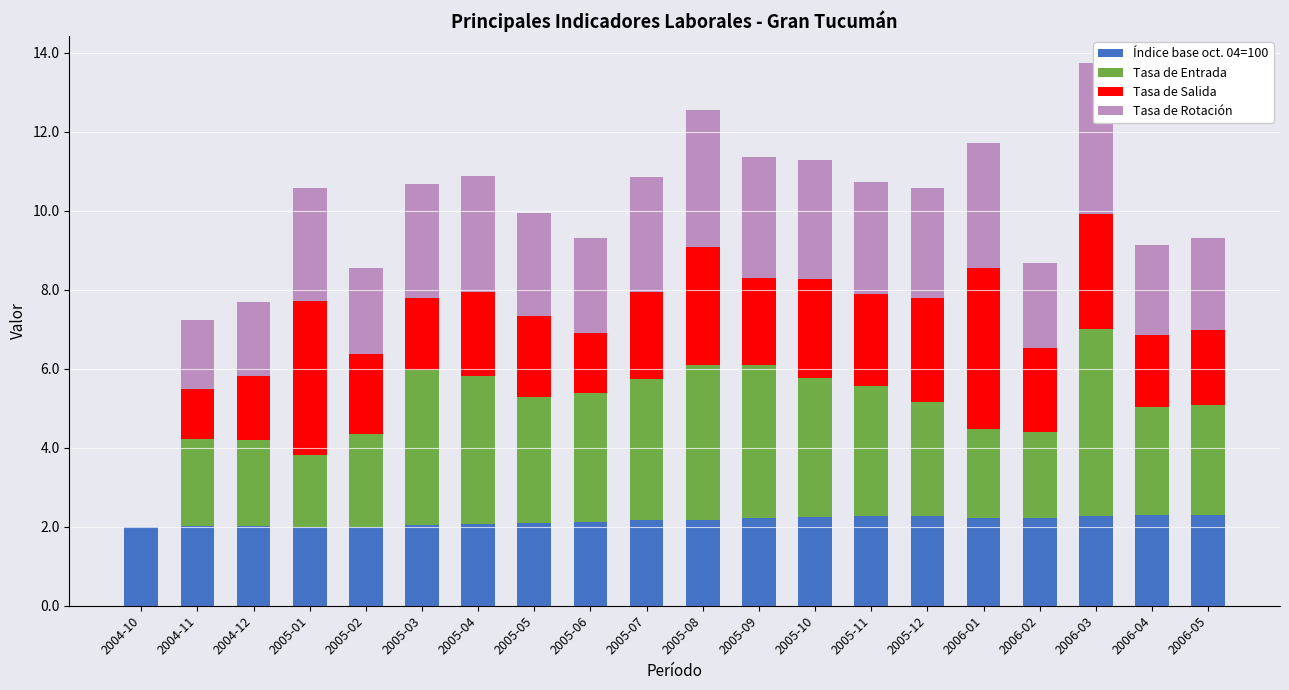

What is the difference between the highest and lowest values at 2005-04?

1.7